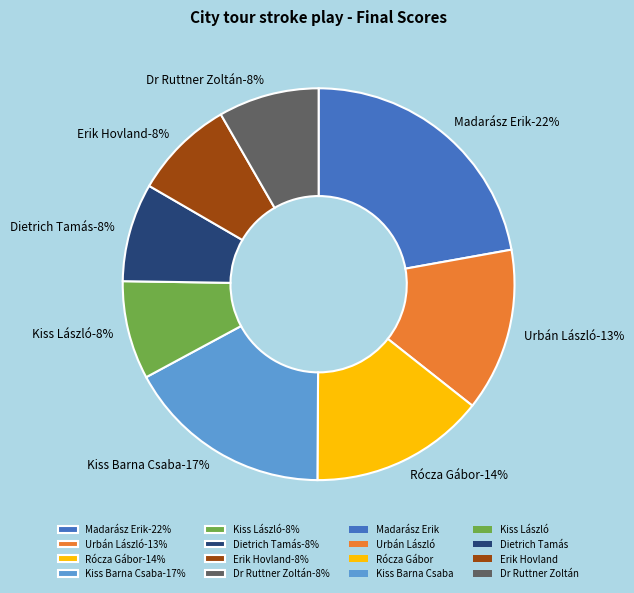

To the nearest percent, what portion does Dr Ruttner Zoltán represent?

8%